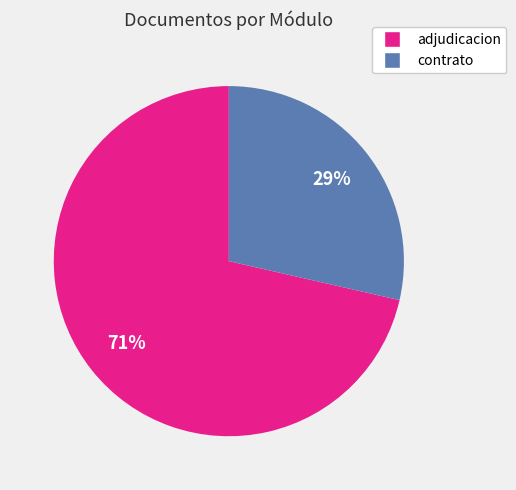

Rank the categories by value from highest to lowest.

adjudicacion, contrato